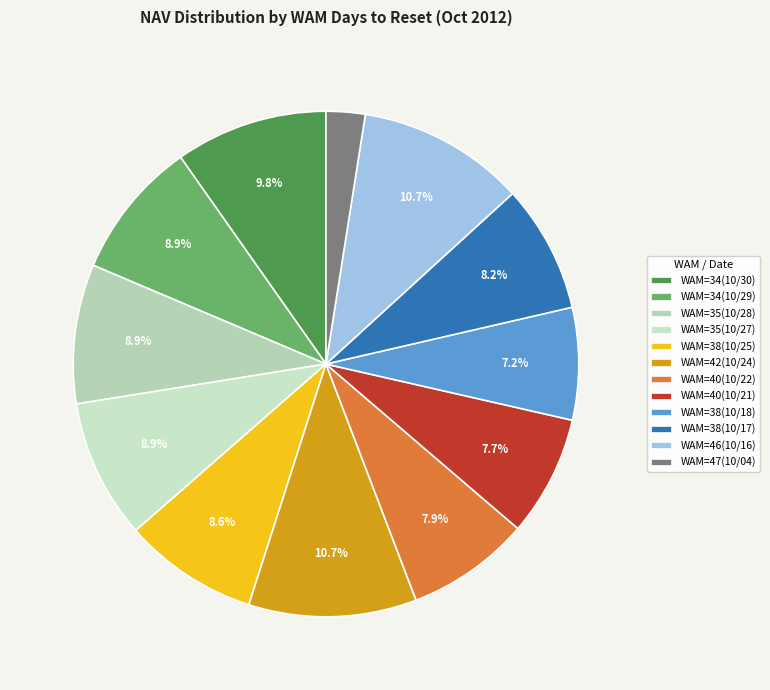

Between WAM=35(10/27) and WAM=34(10/29), which is larger?

WAM=35(10/27)